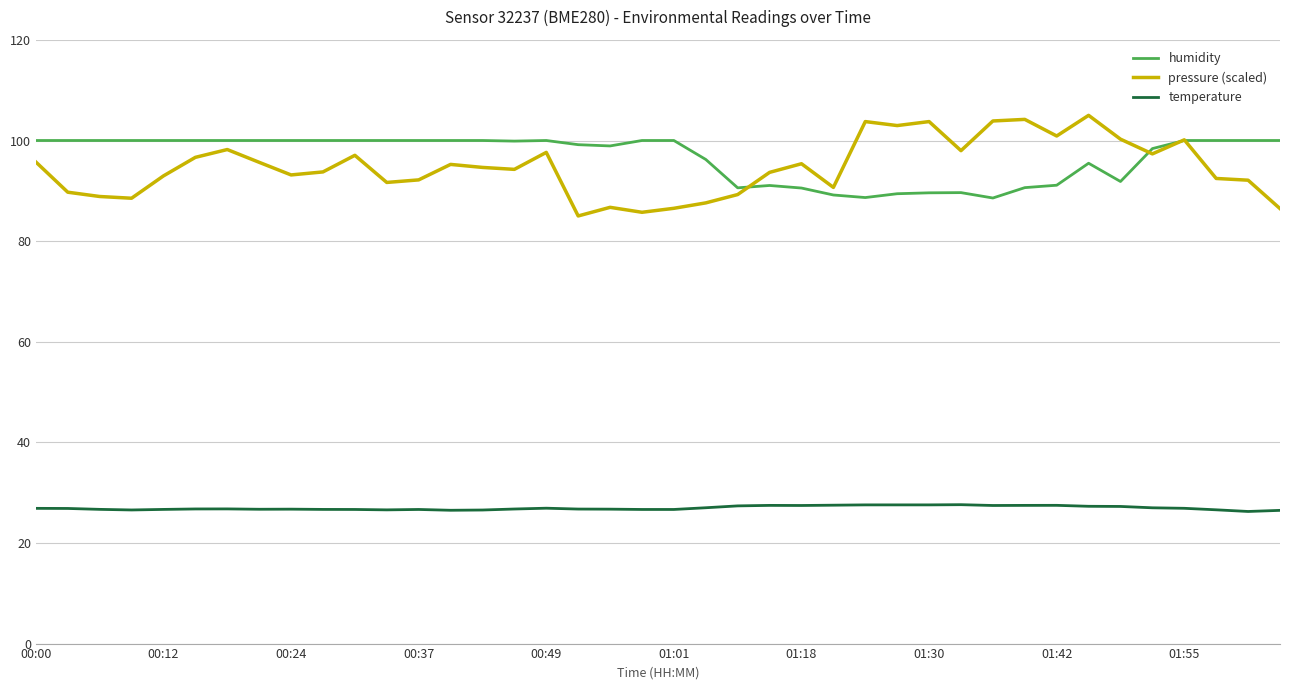

At how many categories does at least one series exceed 82?

40